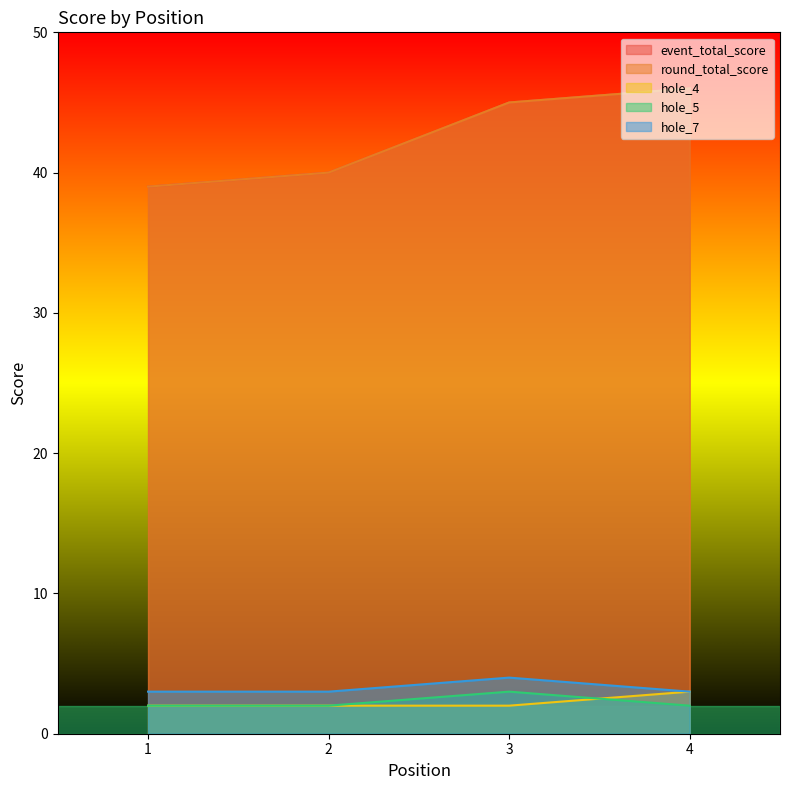

What is the difference between the hole_4 values at 2 and 4?

1